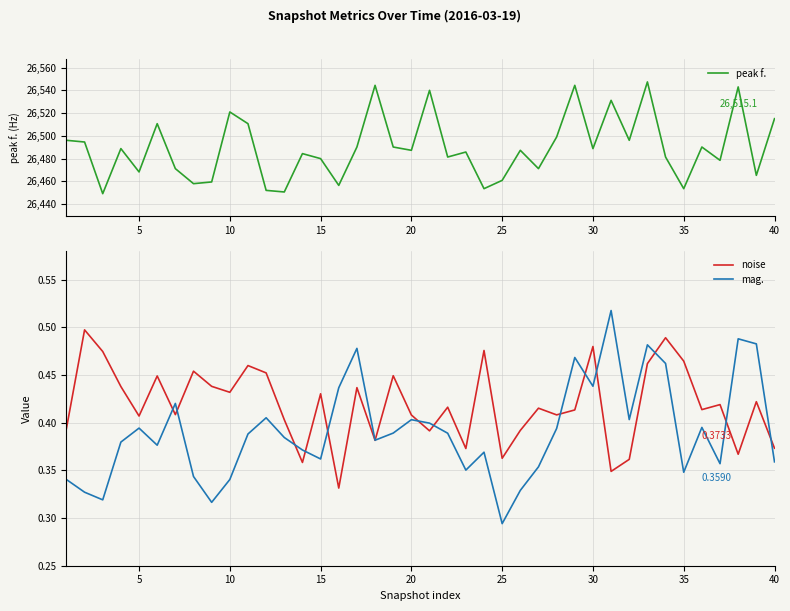

Is it true that peak f. equals 15027.8 at 20?

False